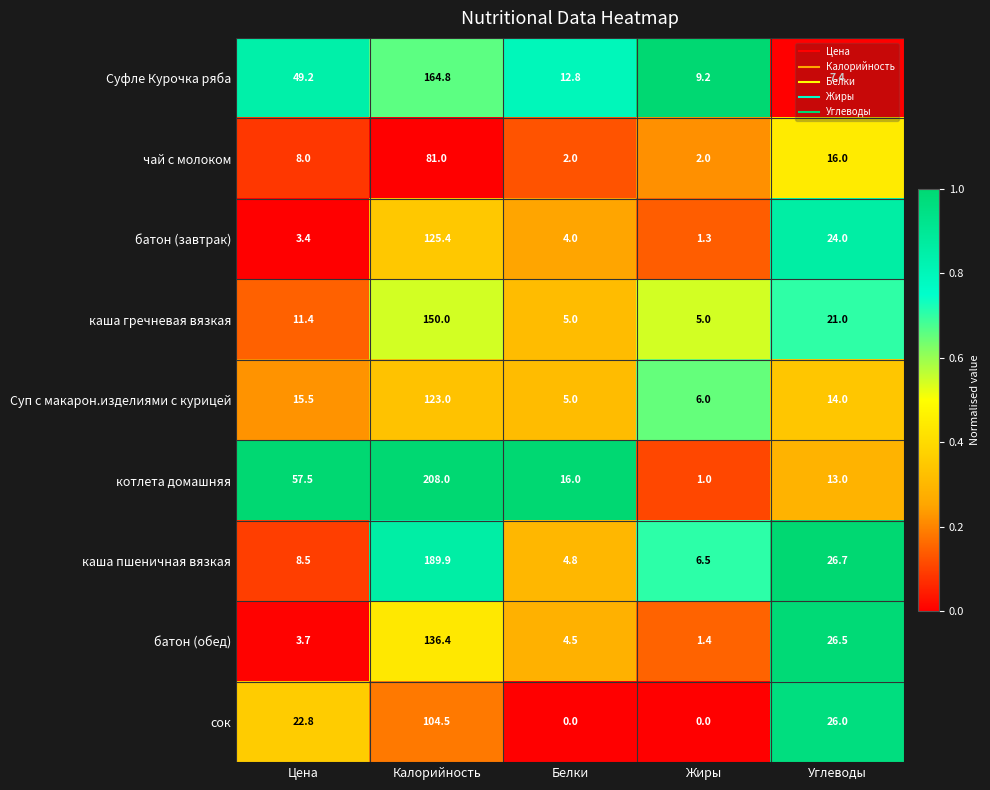

What is the total value across all series at Углеводы?

174.6